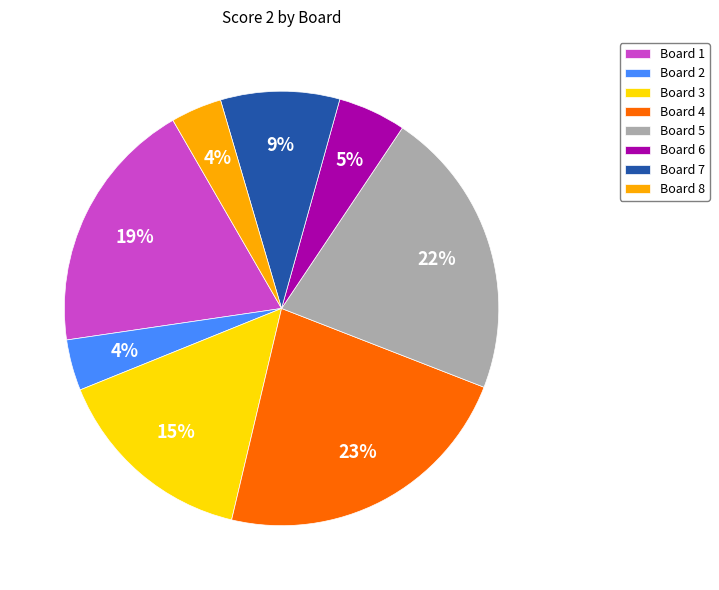

To the nearest percent, what is the difference between the largest and smallest slice percentages?

19%